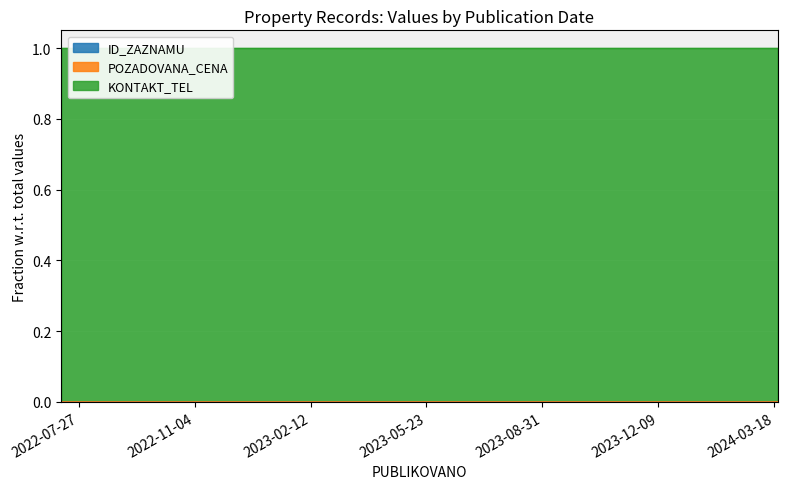

Which label corresponds to the smallest value in the chart?

2024-03-21